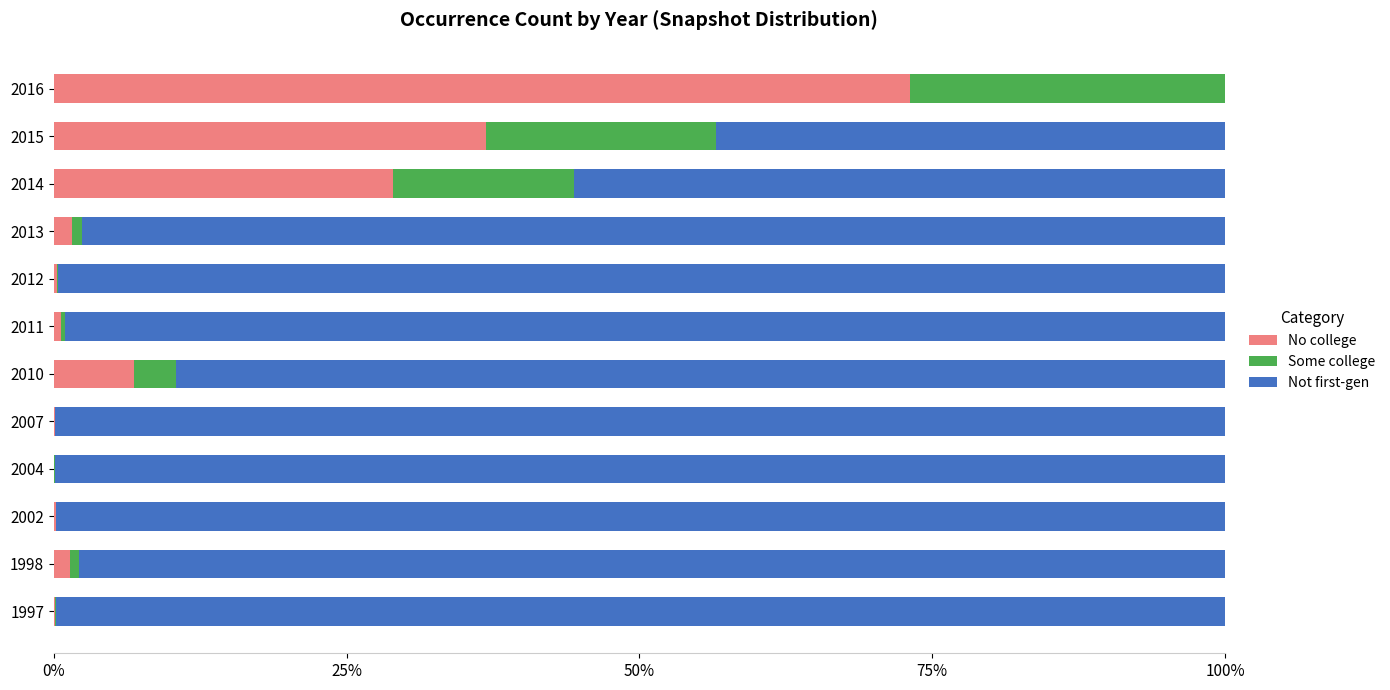

The No college series shows 0.1 at 2007. True or false?

True